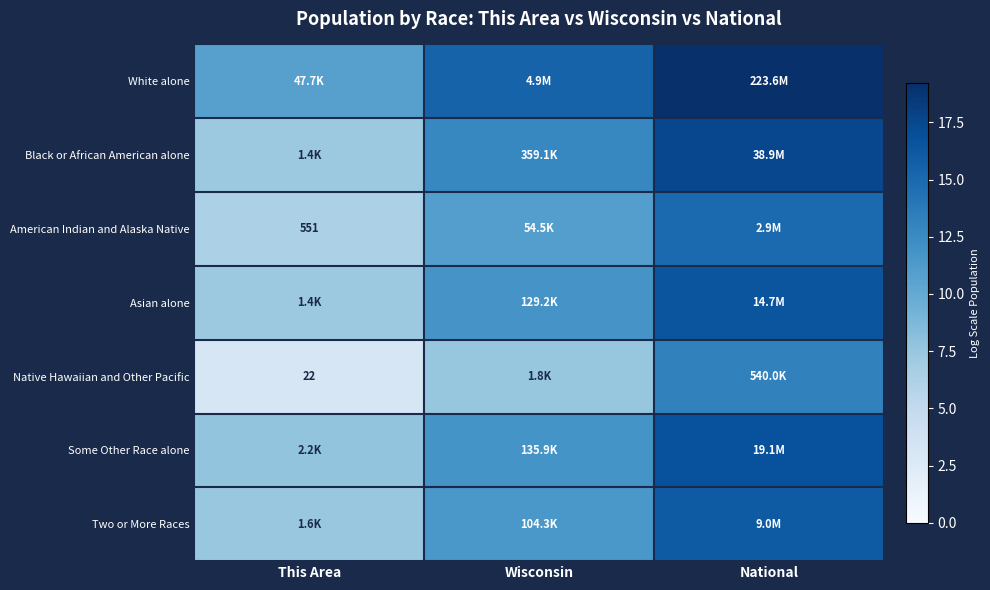

Is it true that Some Other Race alone equals 25.5 at National?

False